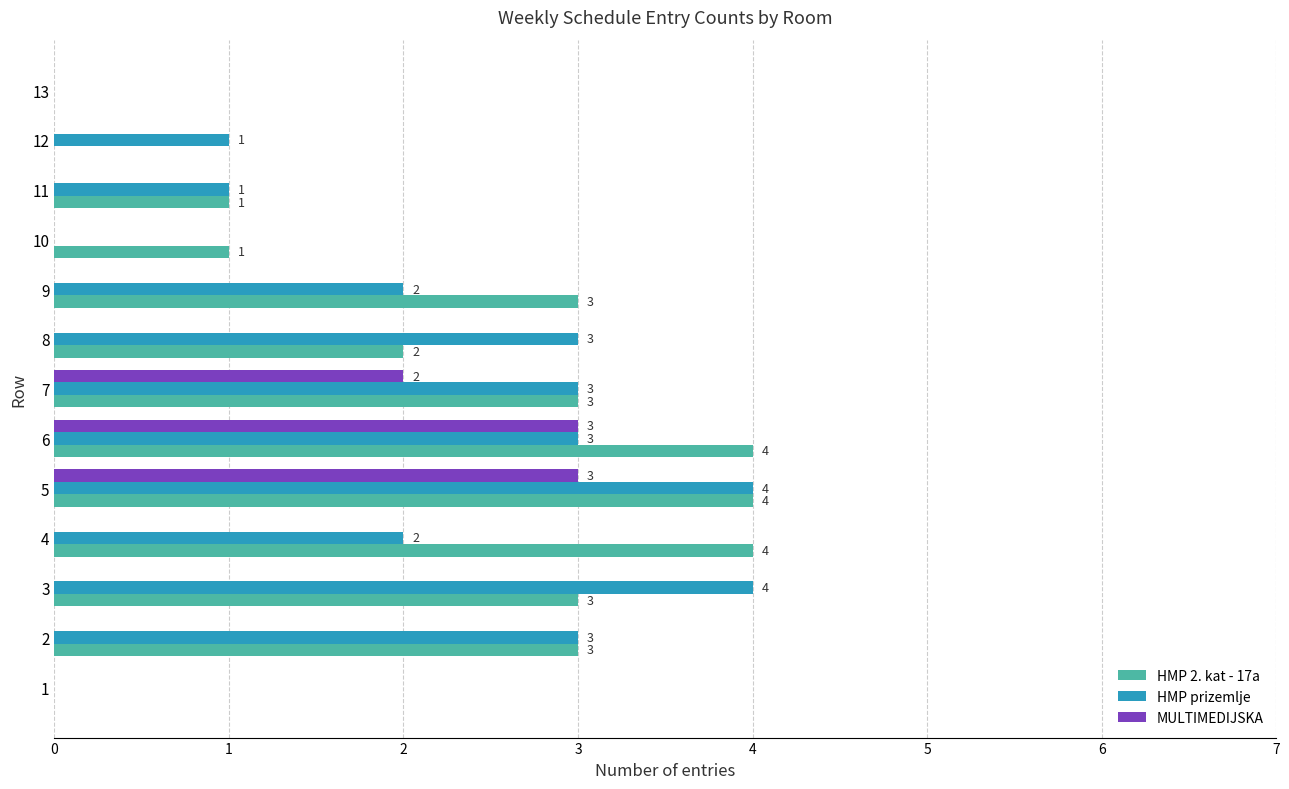

At which category is the sum across all series the highest?

5